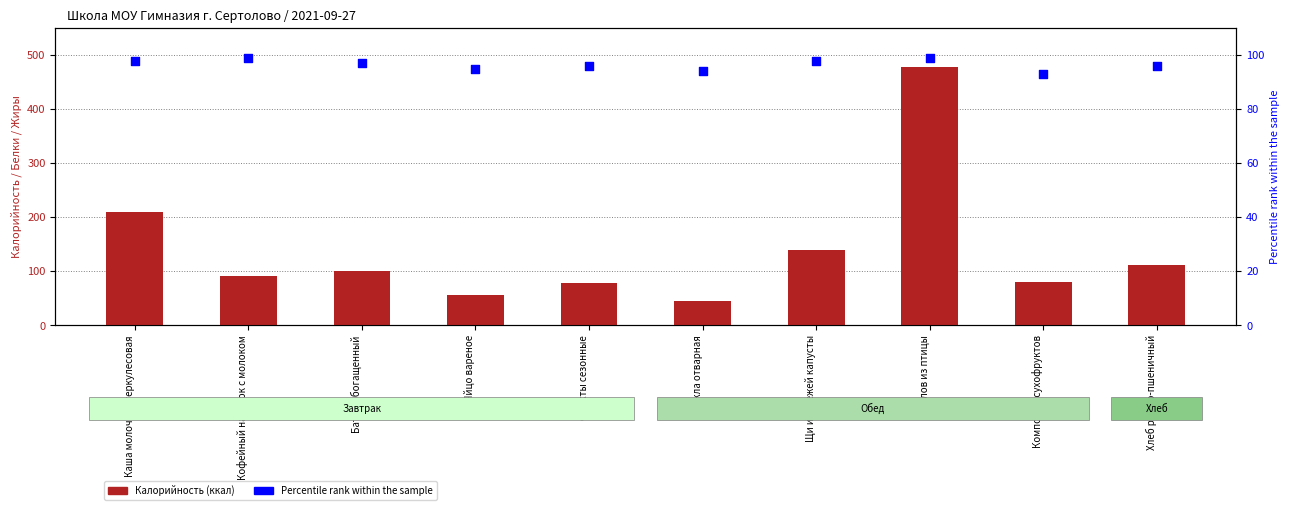

What is the total value across all series at Кофейный напиток с молоком?

190.0